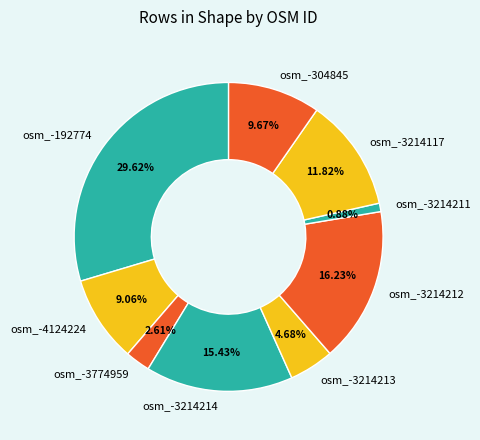

To the nearest percent, what is the average slice percentage?

11%